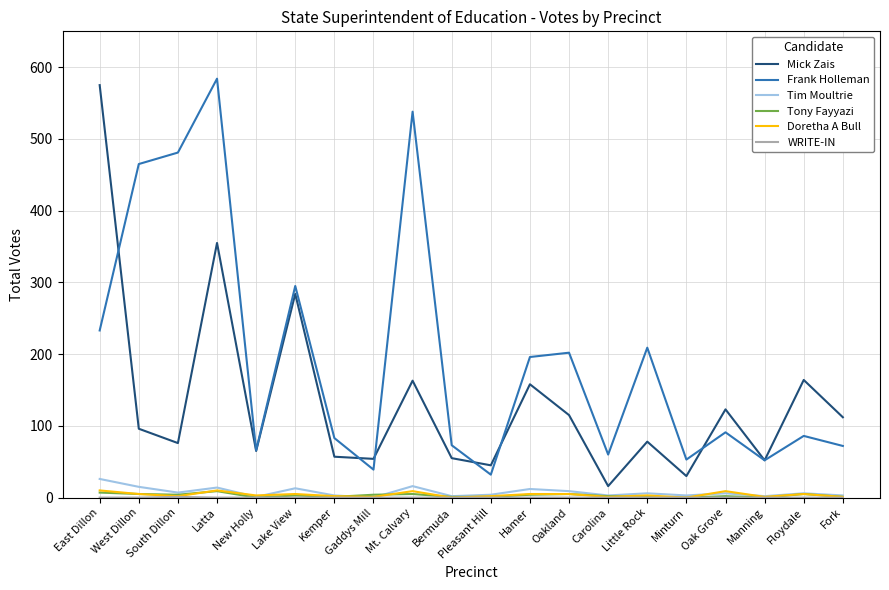

What is the difference between the Frank Holleman values at Oak Grove and New Holly?

25